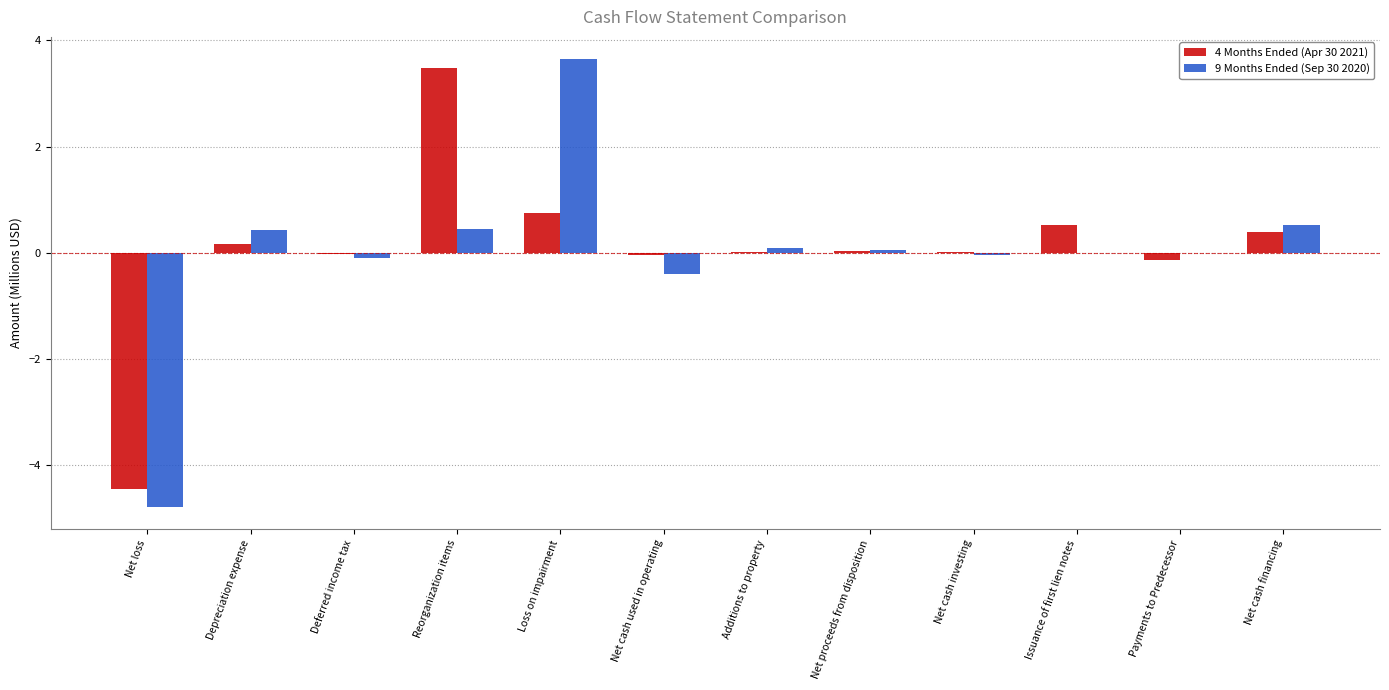

At which category is the sum across all series the highest?

Loss on impairment